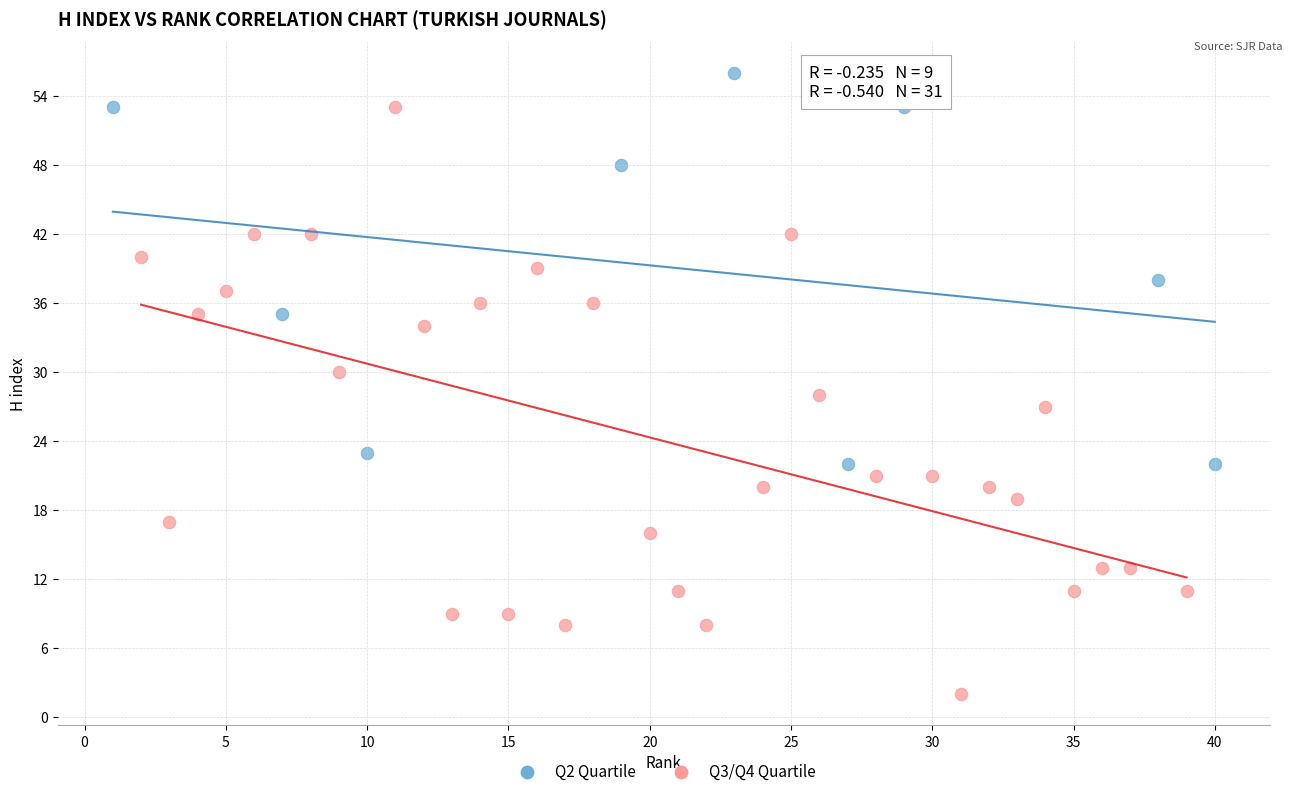

Which series contains the highest Y value?

Q2 Quartile